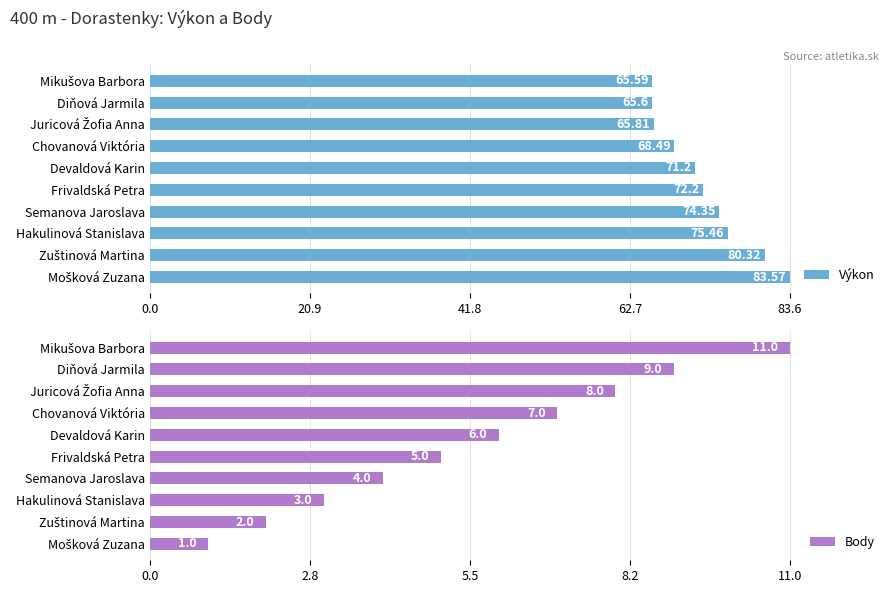

What is the sum of all Výkon values?

722.6